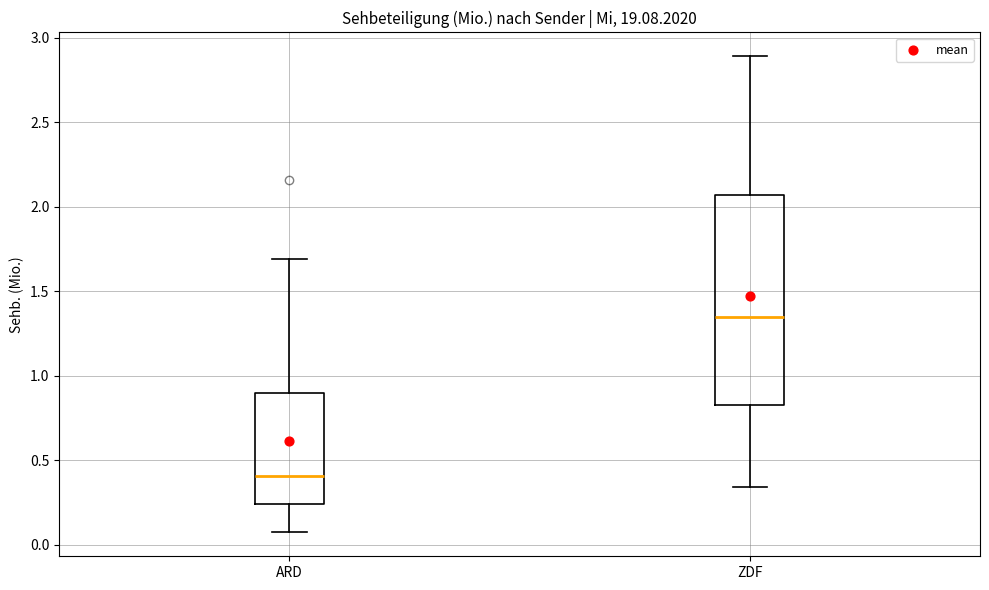

Reading left to right, read every box against the y-axis: the position of its median line, the range the box covers, and the ends of its whiskers. The values are not printed on the chart, so give them approximately, as read against the axis.

ARD: median 0.40, box 0.25 to 0.90, whiskers 0.05 to 1.70
ZDF: median 1.35, box 0.85 to 2.05, whiskers 0.35 to 2.90